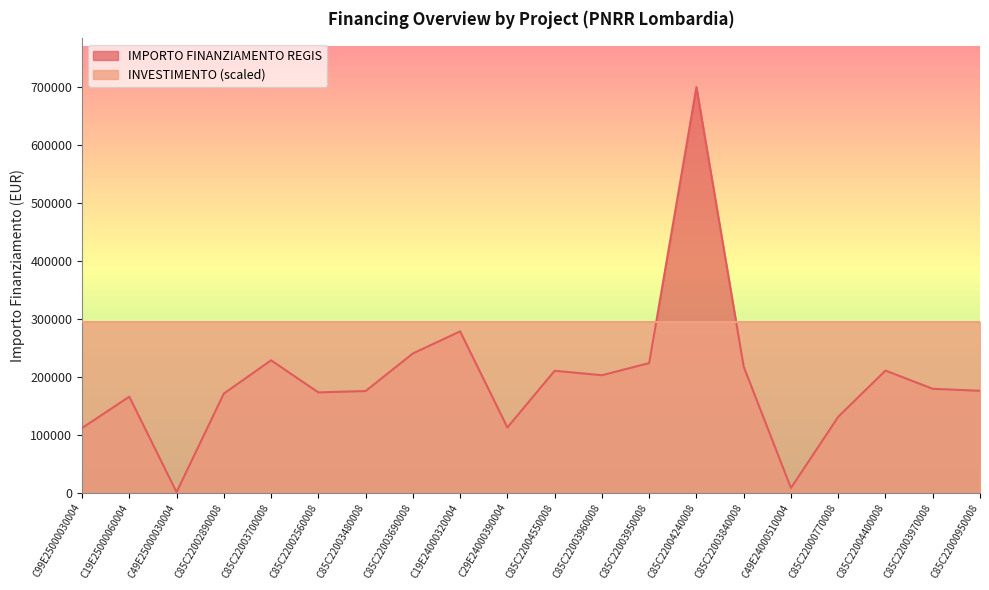

Reading left to right, extract all data points from this chart.

C99E25000030004=111760.0	C19E25000060004=165869.6	C49E25000030004=1200.0	C85C22002890008=171177.7	C85C22003700008=228592.8	C85C22002560008=173263.3	C85C22003480008=175568.4	C85C22003690008=240397.6	C19E24000320004=278493.2	C29E24000390004=112730.4	C85C22004550008=210514.6	C85C22003960008=202864.8	C85C22003950008=223771.4	C85C22004240008=699734.4	C85C22003840008=217613.5	C49E24000510004=8377.6	C85C22000770008=131200.0	C85C22004400008=210913.7	C85C22003970008=179420.1	C85C22000950008=176000.4